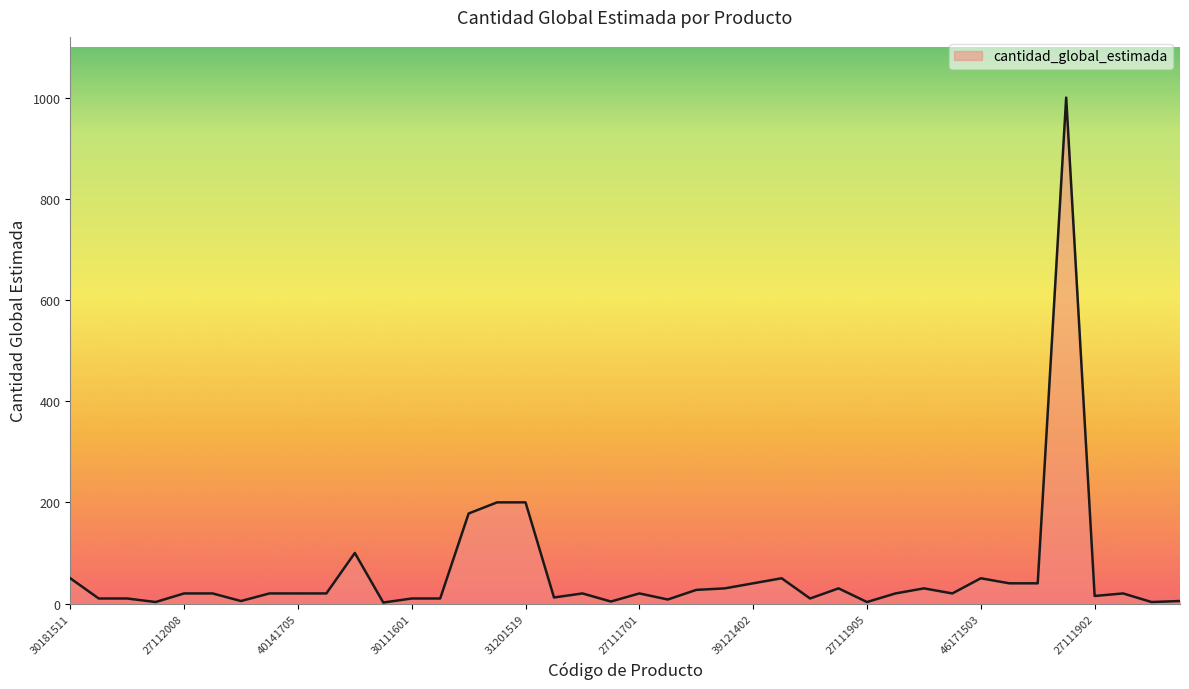

What is the difference between the maximum and minimum values?

998